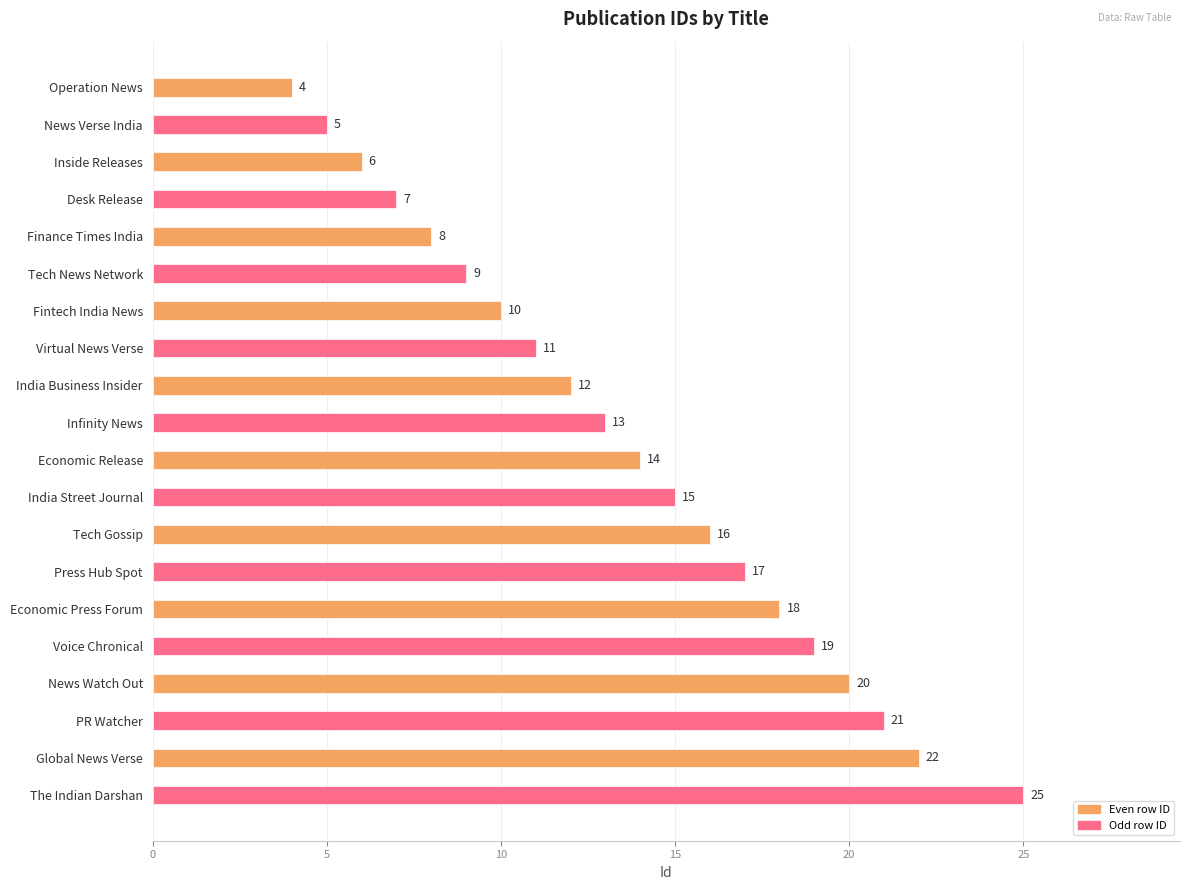

Rank the categories by value from highest to lowest.

The Indian Darshan, Global News Verse, PR Watcher, News Watch Out, Voice Chronical, Economic Press Forum, Press Hub Spot, Tech Gossip, India Street Journal, Economic Release, Infinity News, India Business Insider, Virtual News Verse, Fintech India News, Tech News Network, Finance Times India, Desk Release, Inside Releases, News Verse India, Operation News